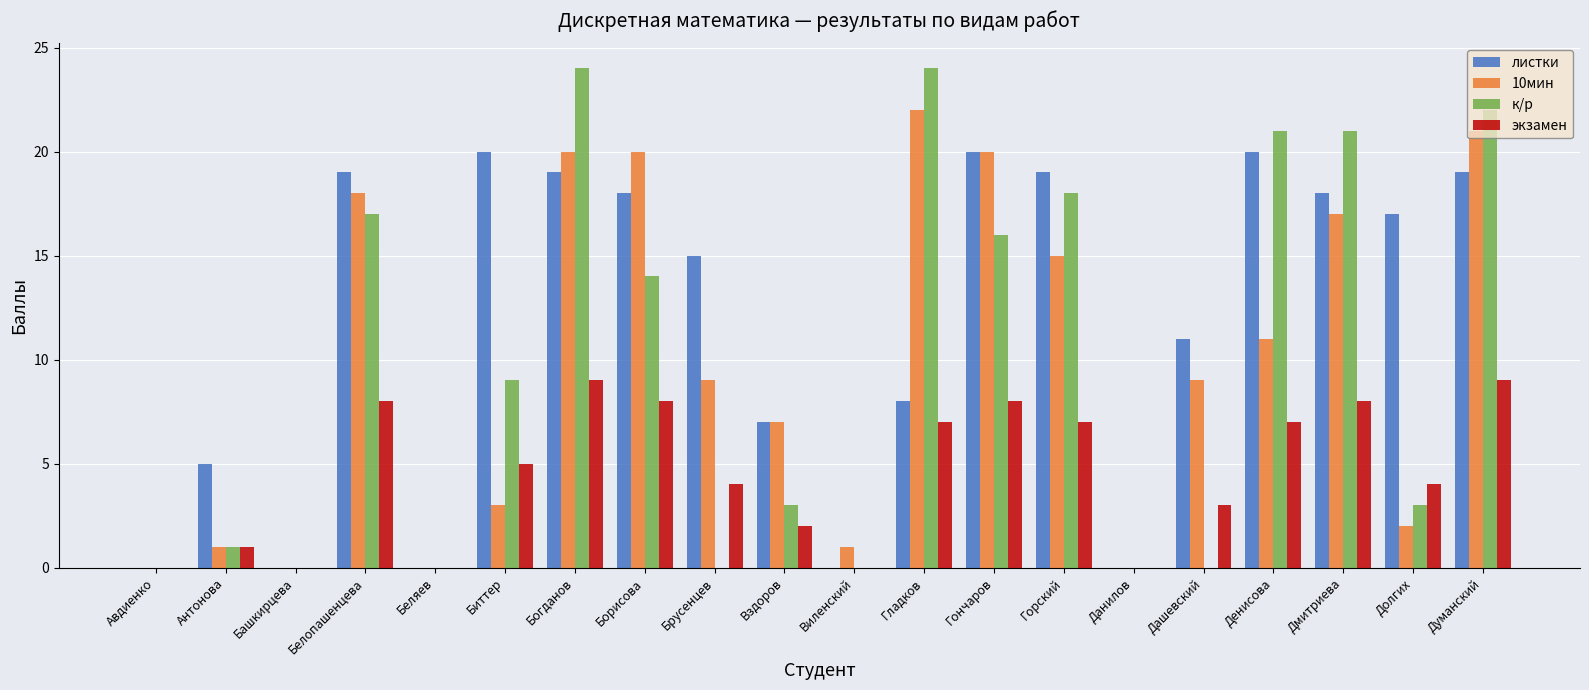

At which label does 10мин first exceed 9?

Белопашенцева